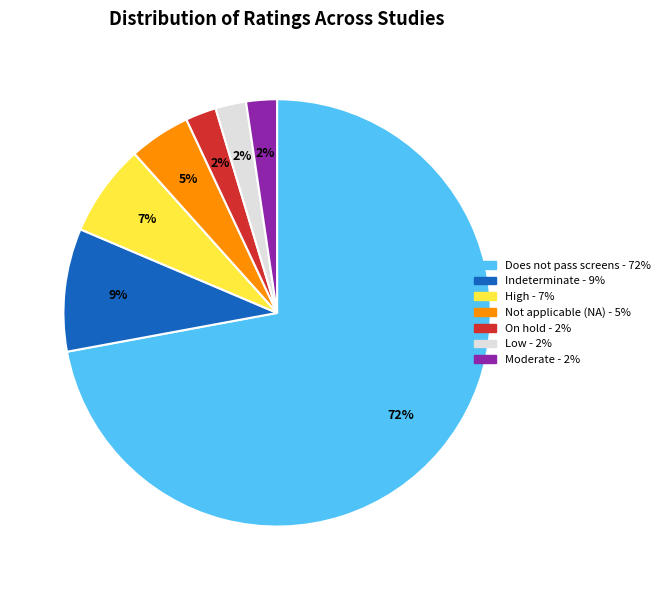

What is the largest slice in the pie chart?

Does not pass screens